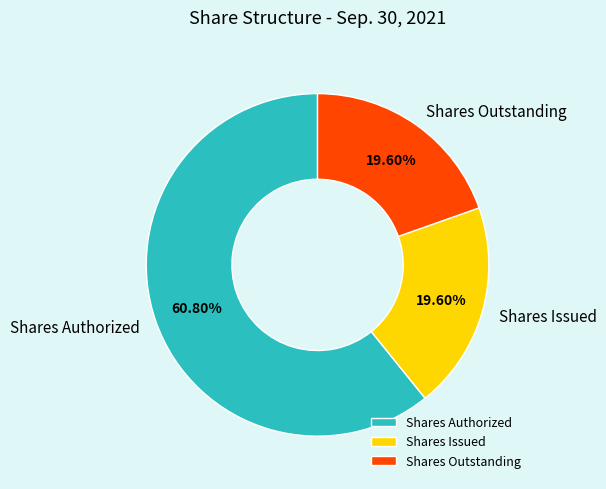

What is the largest slice in the pie chart?

Shares Authorized